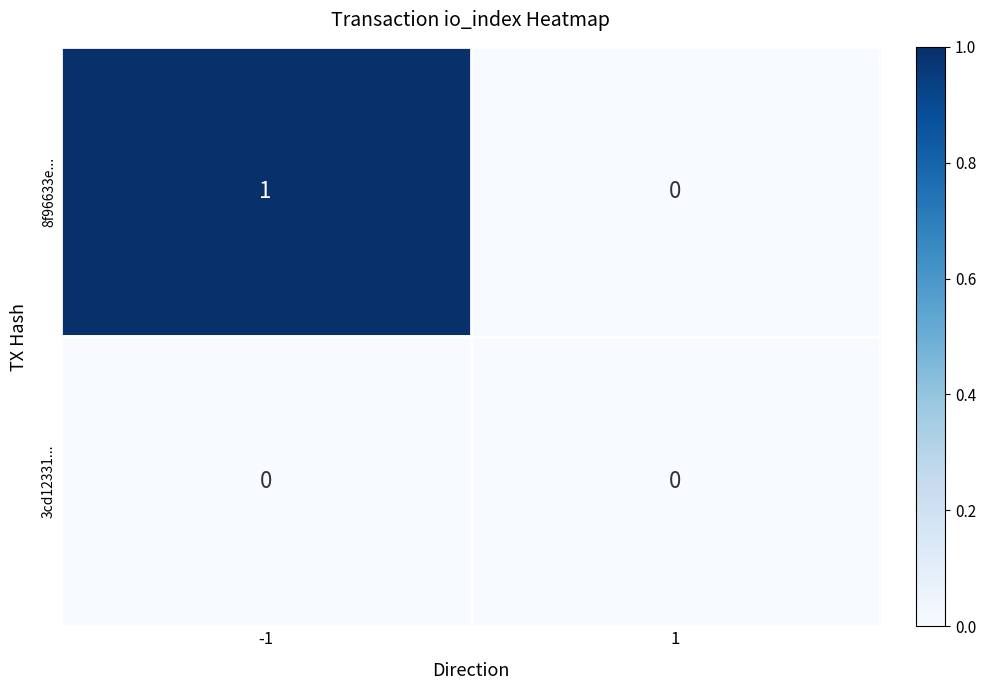

What is the greatest value displayed?

1